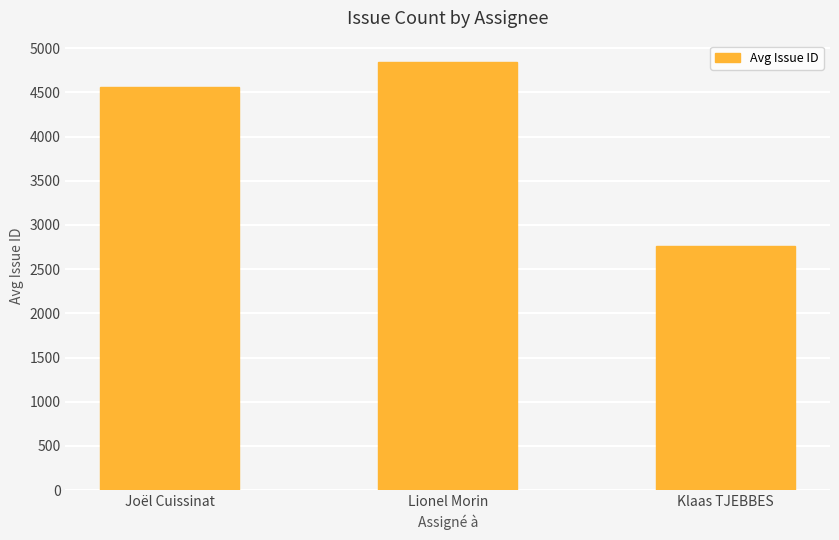

Does the chart contain stacked bars?

No